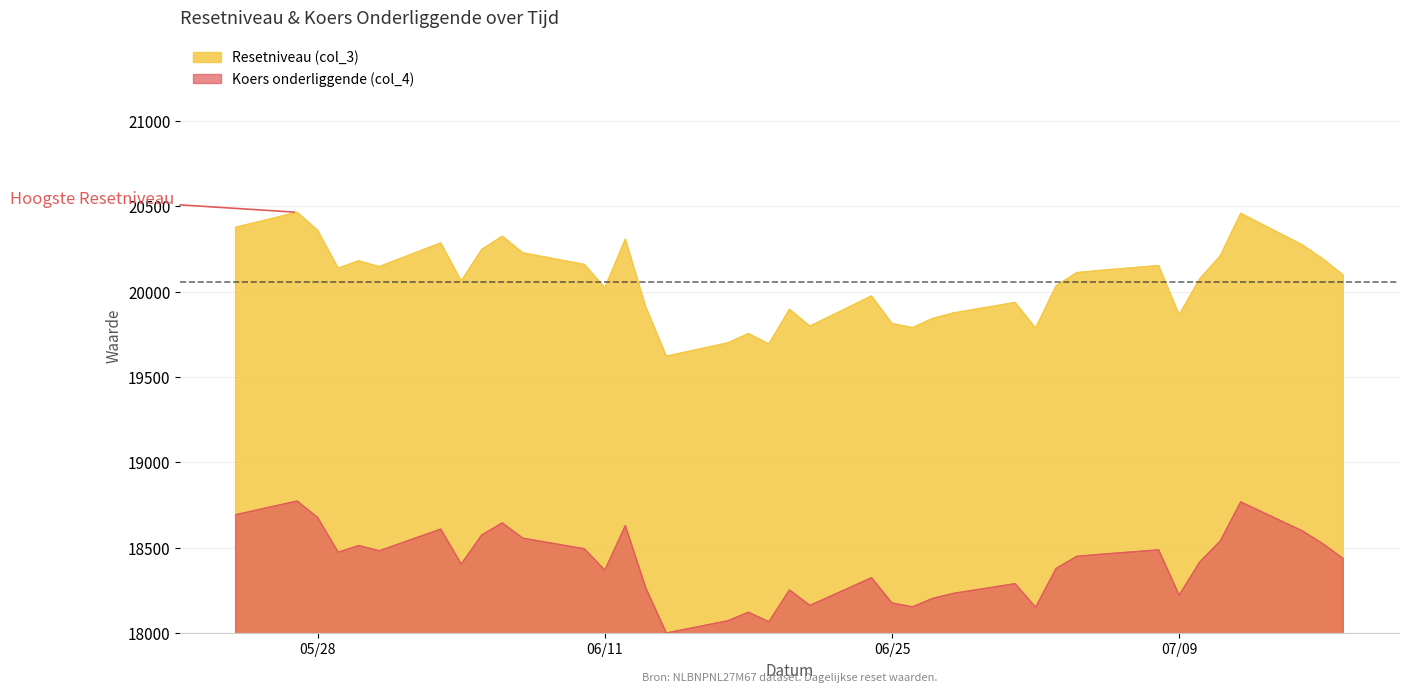

Between 2024-06-28 and 2024-06-19, which series saw the biggest shift?

Resetniveau (col_3)